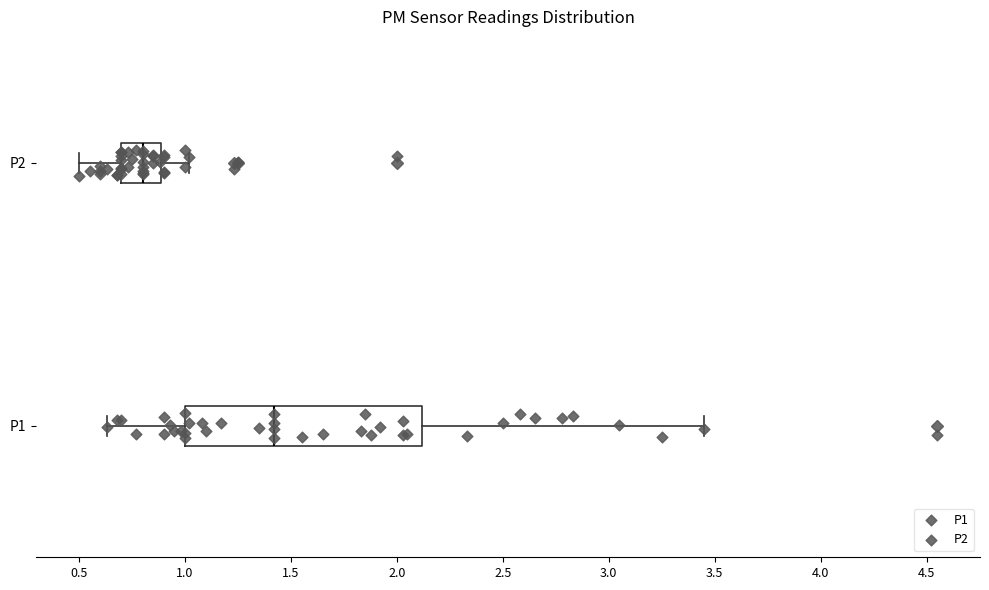

Reading bottom to top, read every box against the x-axis: the position of its median line, the range the box covers, and the ends of its whiskers. The values are not printed on the chart, so give them approximately, as read against the axis.

P1: median 1.40, box 1.00 to 2.10, whiskers 0.65 to 3.45
P2: median 0.80, box 0.70 to 0.90, whiskers 0.50 to 1.00